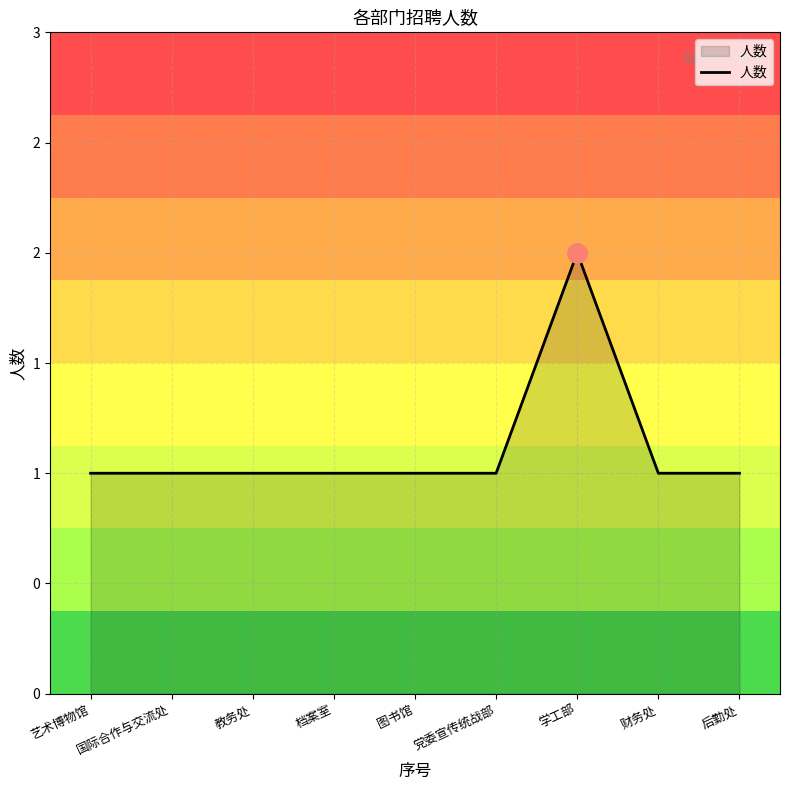

Is this an area chart (filled region under the line)?

Yes